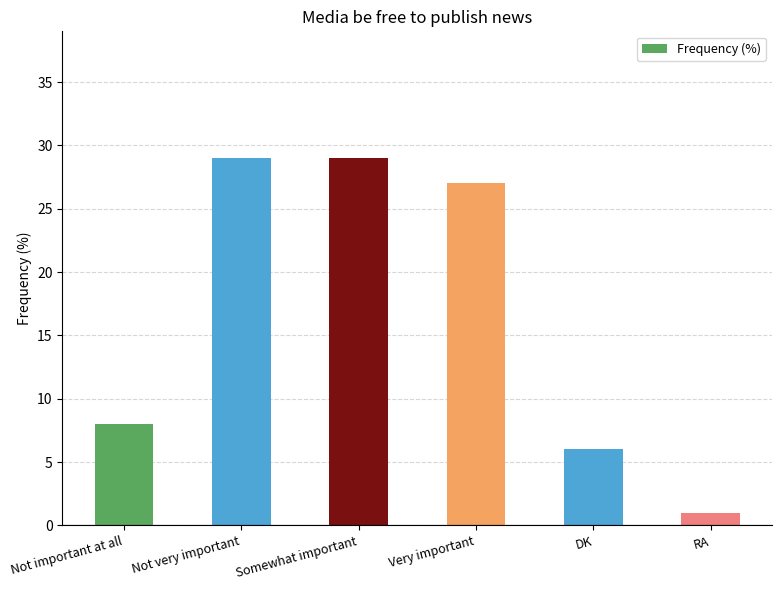

The value at Not very important is 29. True or false?

True